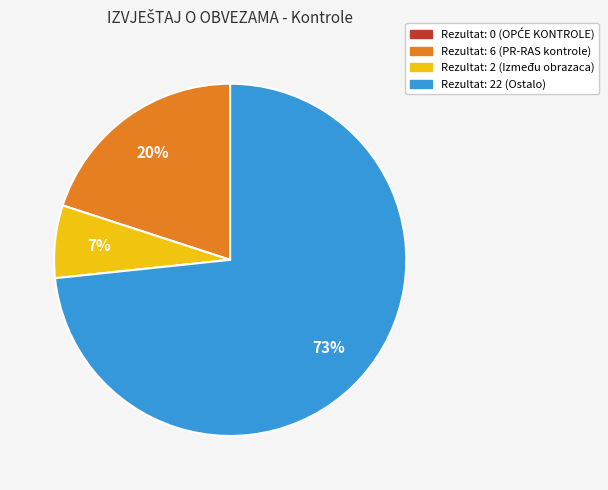

Combined, do Rezultat: 6 (PR-RAS kontrole) and Rezultat: 22 (Ostalo) account for over 50%?

Yes